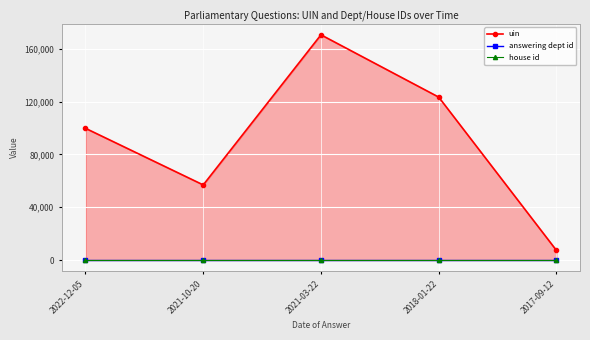

What is the sum of the uin values at 2018-01-22 and 2017-09-12?

130682